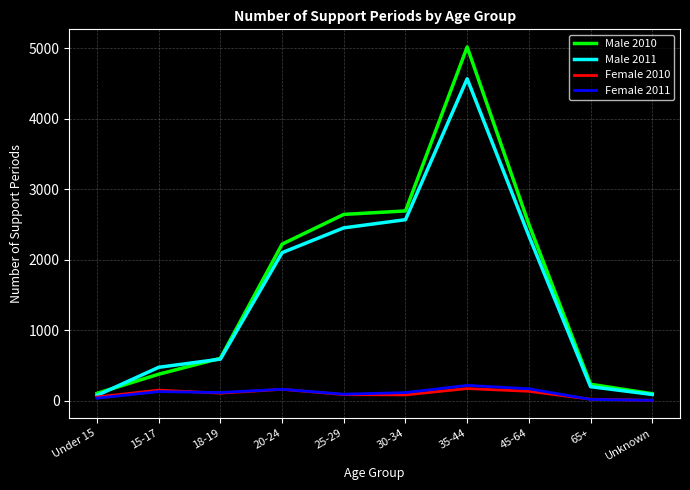

The value of Male 2010 at 15-17 is 134. True or false?

False